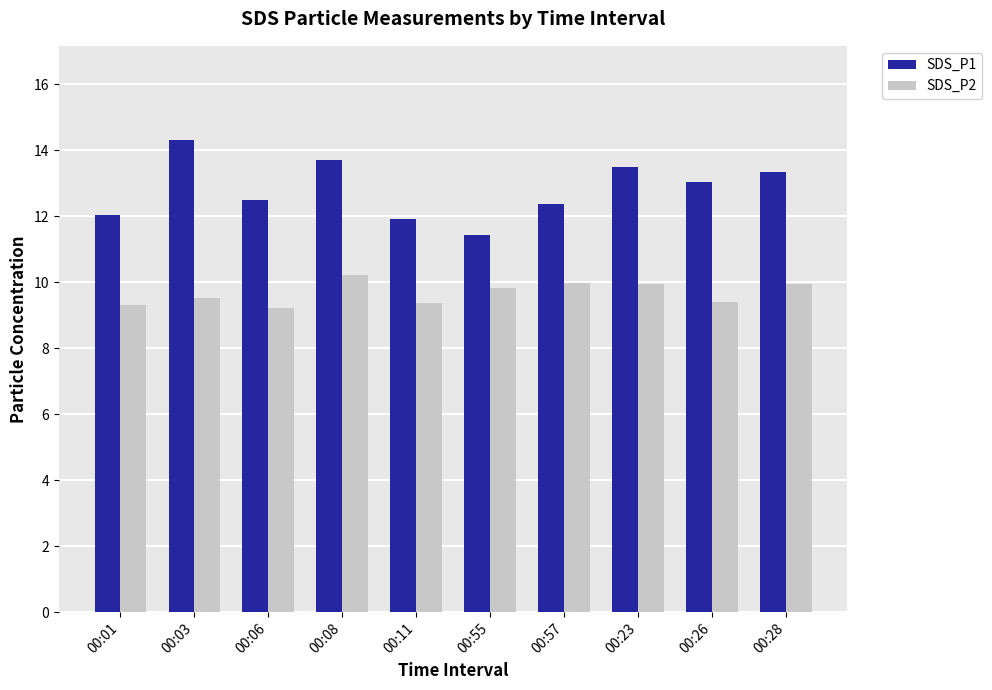

Does the chart contain stacked bars?

No